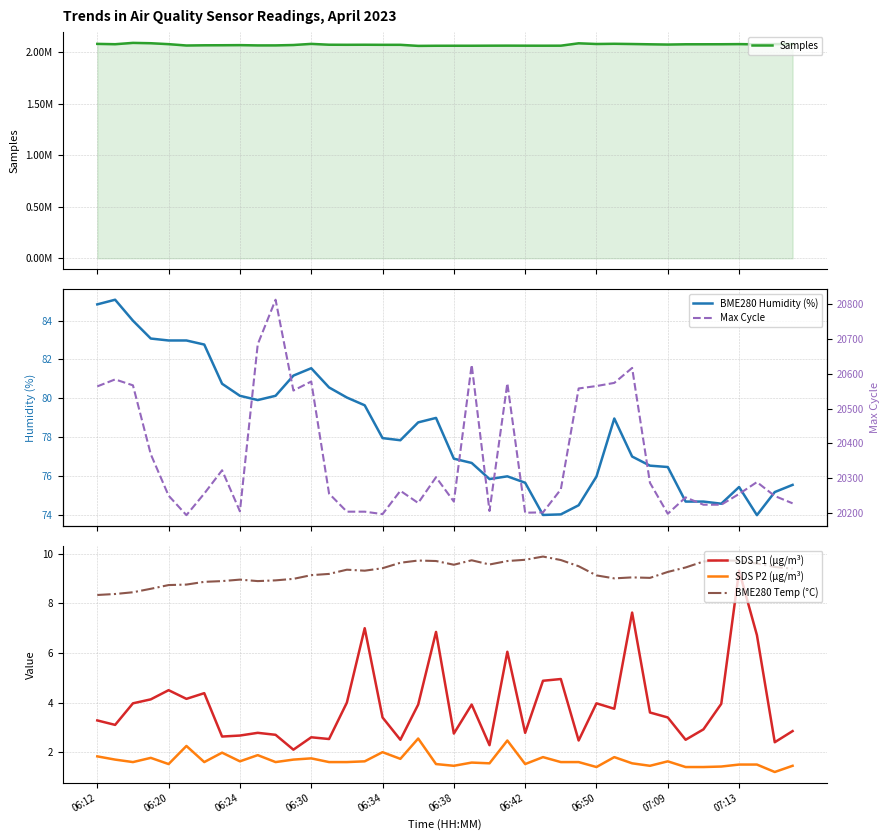

How many distinct data groups are displayed?

6